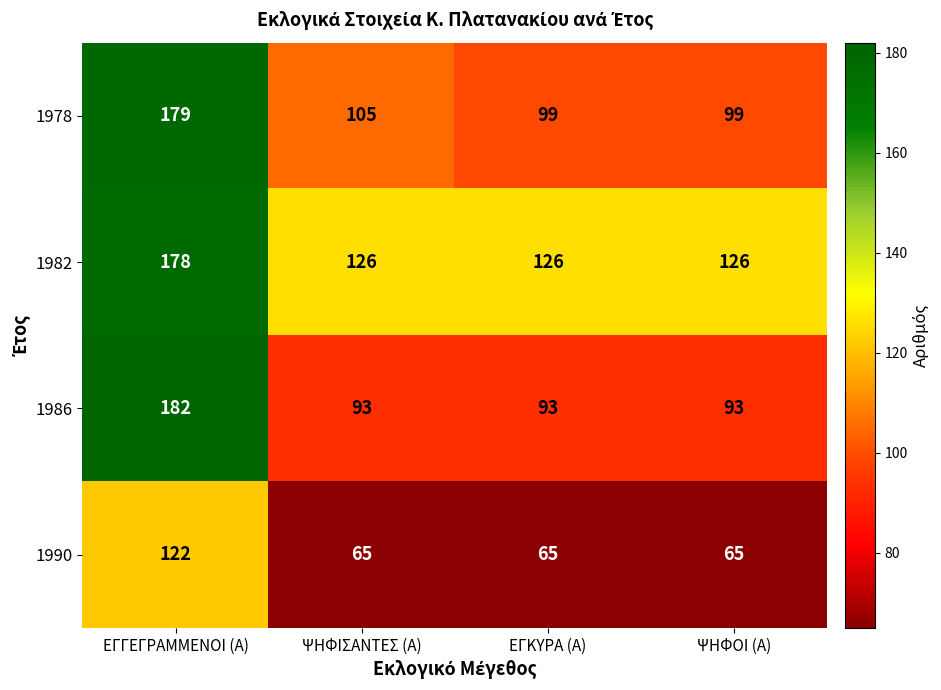

List the series in order of their peak value, highest first.

1986, 1978, 1982, 1990